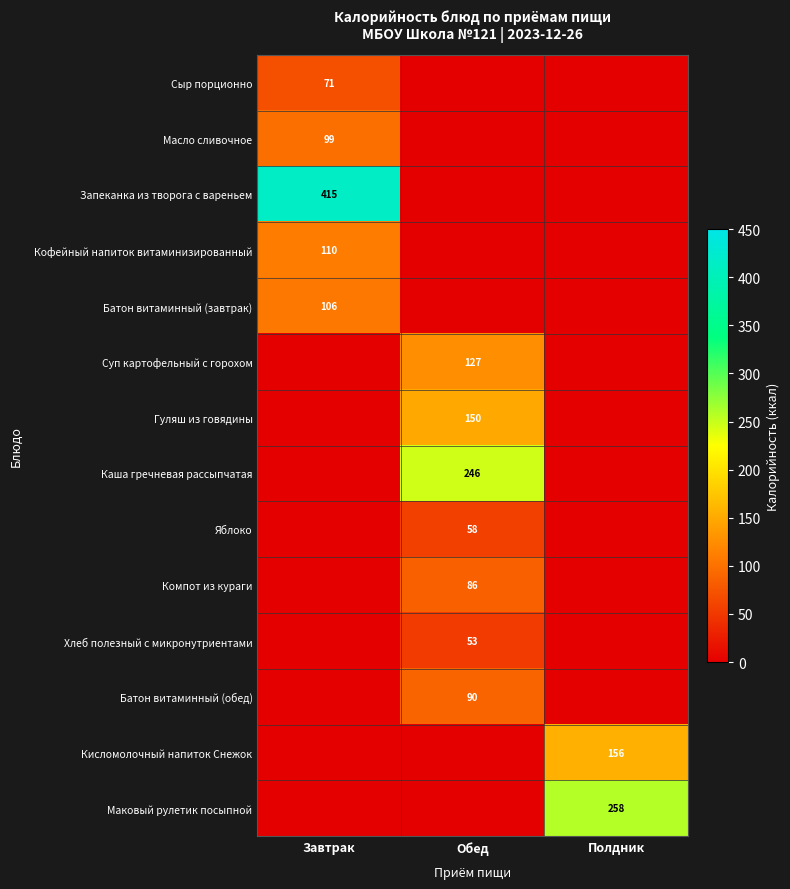

The Батон витаминный (обед) series shows 90 at Обед. True or false?

True